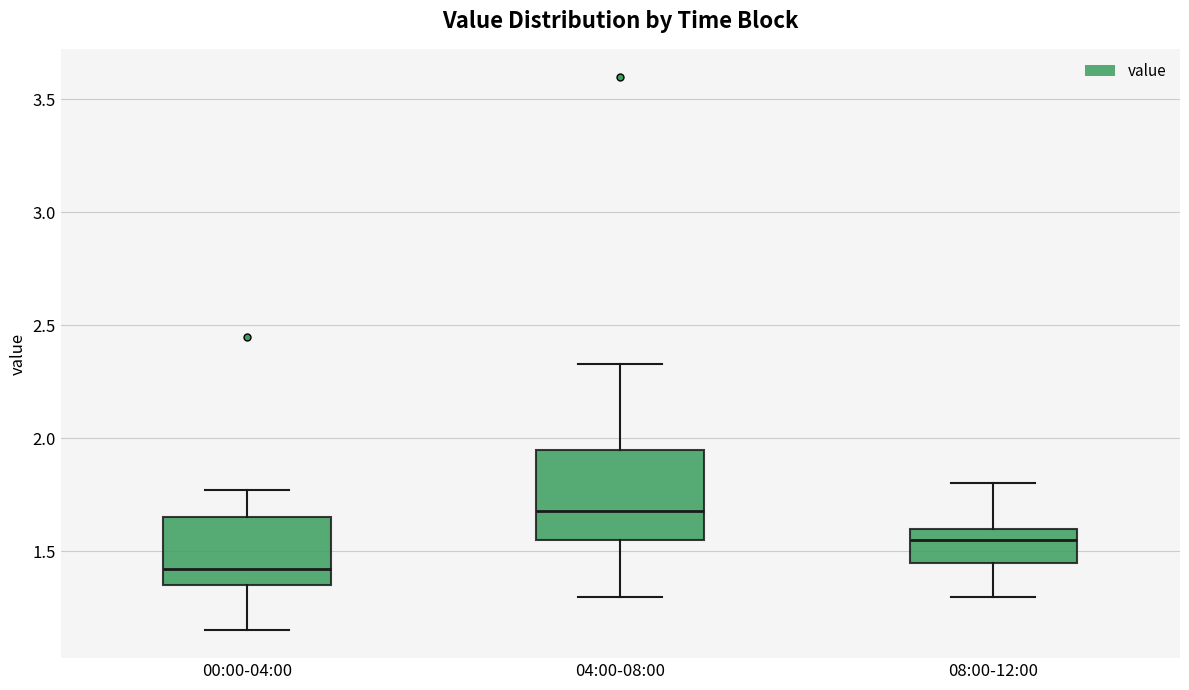

Reading left to right, read every box against the y-axis: the position of its median line, the range the box covers, and the ends of its whiskers. The values are not printed on the chart, so give them approximately, as read against the axis.

00:00-04:00: median 1.40, box 1.35 to 1.65, whiskers 1.15 to 1.75
04:00-08:00: median 1.70, box 1.55 to 1.95, whiskers 1.30 to 2.35
08:00-12:00: median 1.55, box 1.45 to 1.60, whiskers 1.30 to 1.80